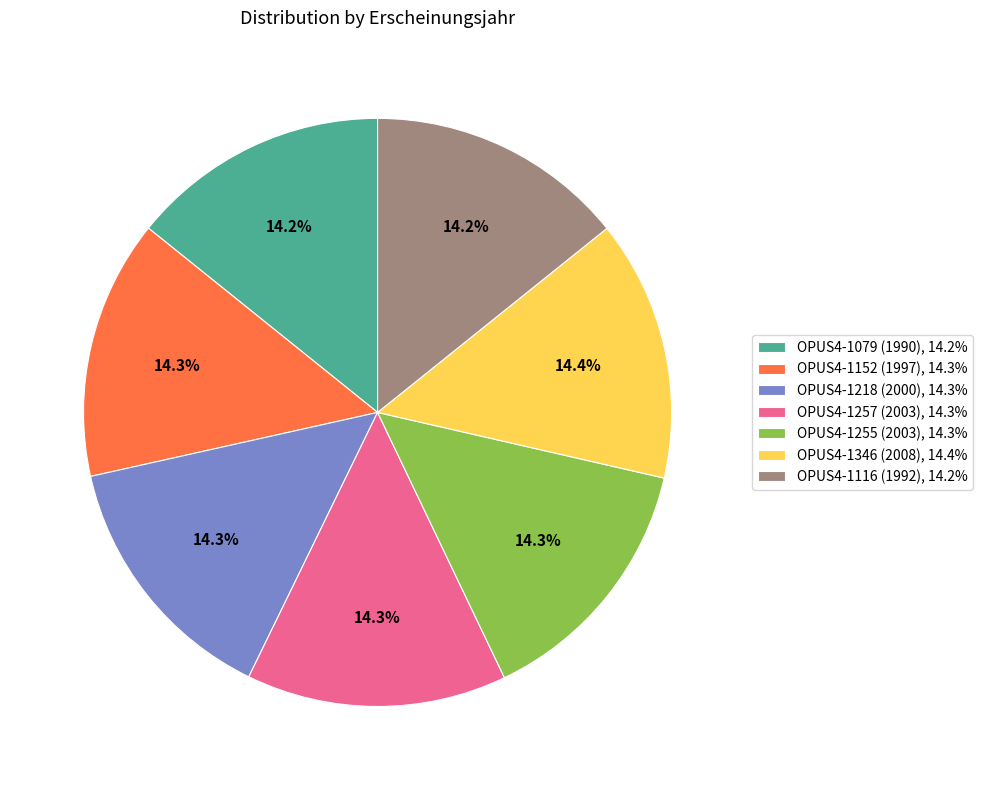

Is there any slice that represents more than half of the pie?

No